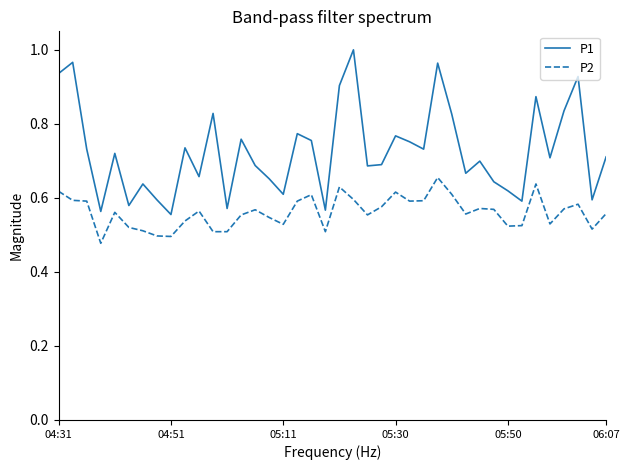

Which series has the widest spread of values?

P1